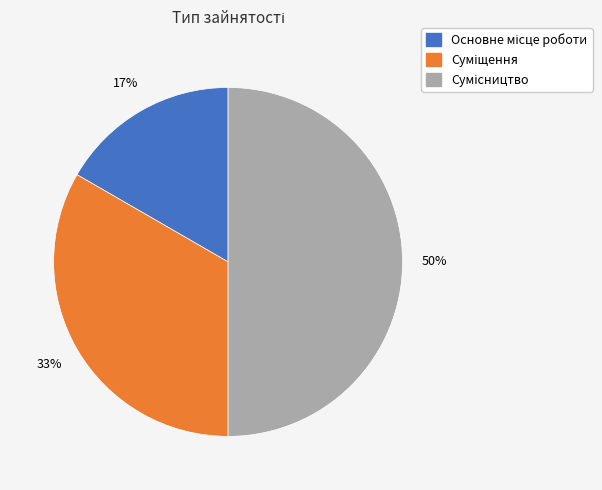

To the nearest percent, what is the average slice percentage?

33%